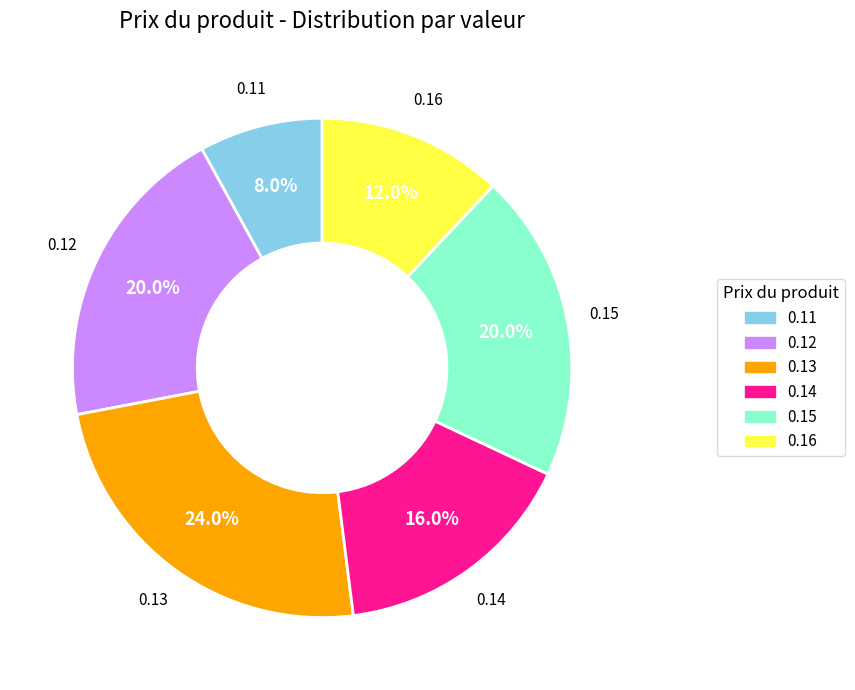

How many segments does this pie chart have?

6